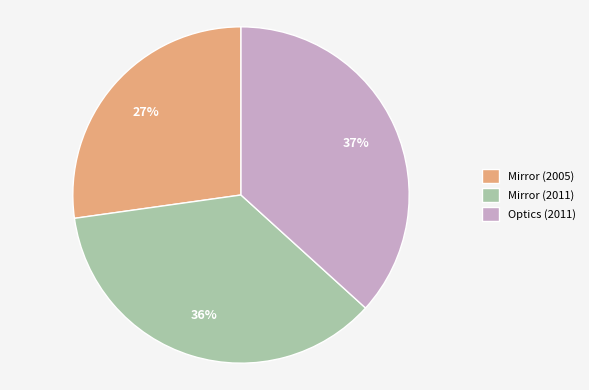

What percentage is the Mirror (2011) slice, to the nearest percent?

36%